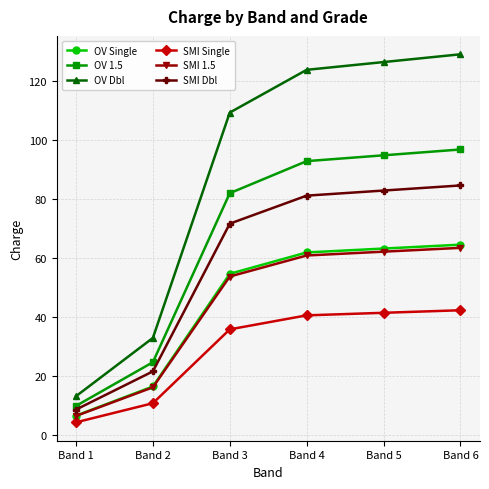

What is the difference between the maximum and minimum values in the OV 1.5 series?

87.0